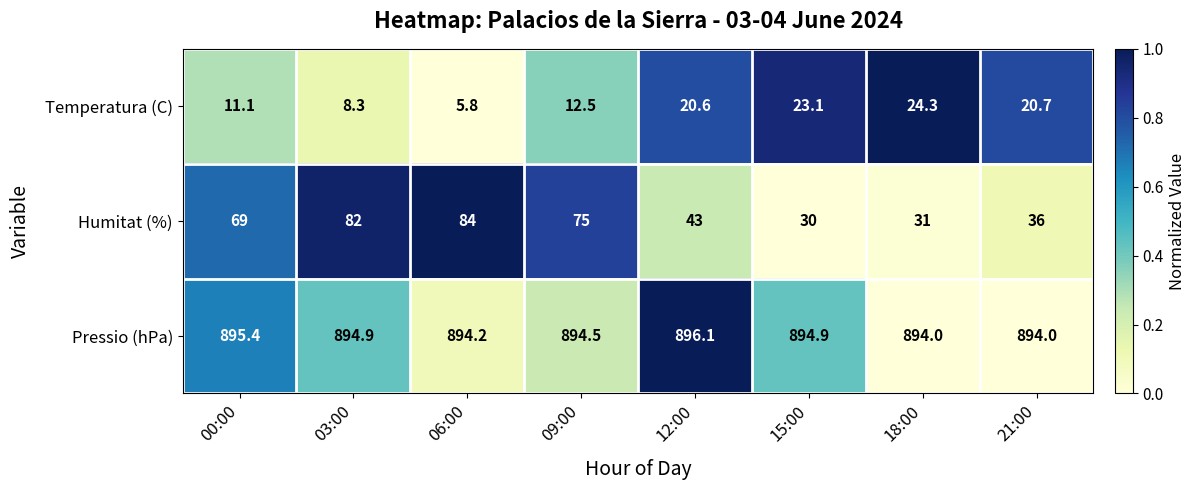

Reading left to right, list all the values displayed in this chart.

Temperatura (C): 00:00=11.1	03:00=8.3	06:00=5.8	09:00=12.5	12:00=20.6	15:00=23.1	18:00=24.3	21:00=20.7
Humitat (%): 00:00=69.0	03:00=82.0	06:00=84.0	09:00=75.0	12:00=43.0	15:00=30.0	18:00=31.0	21:00=36.0
Pressio (hPa): 00:00=895.4	03:00=894.9	06:00=894.2	09:00=894.5	12:00=896.1	15:00=894.9	18:00=894.0	21:00=894.0